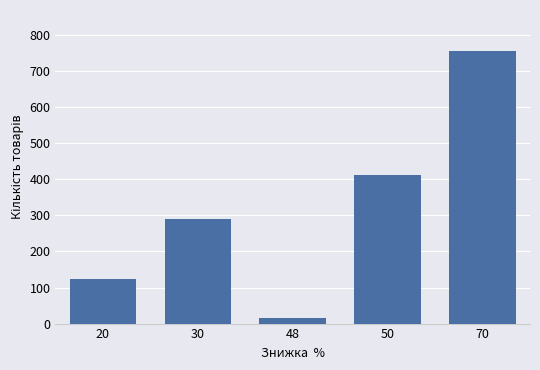

Rank the categories by value from lowest to highest.

48, 20, 30, 50, 70